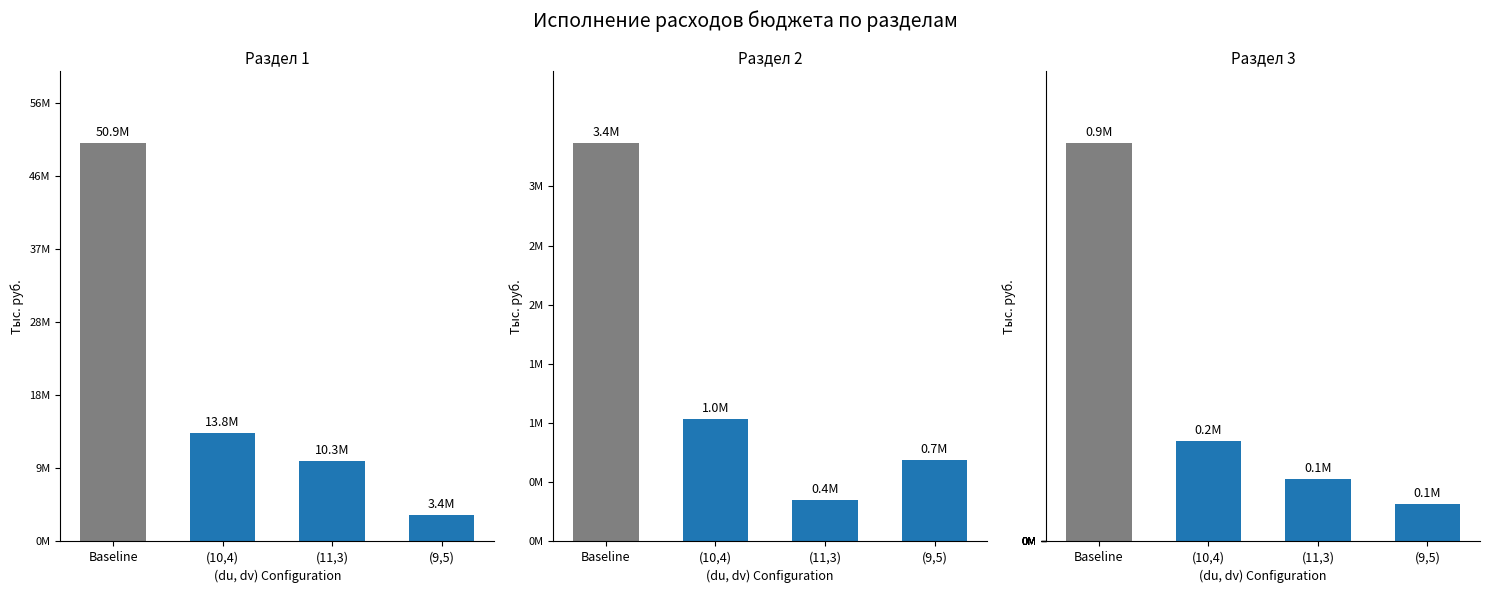

Does the chart contain stacked bars?

No